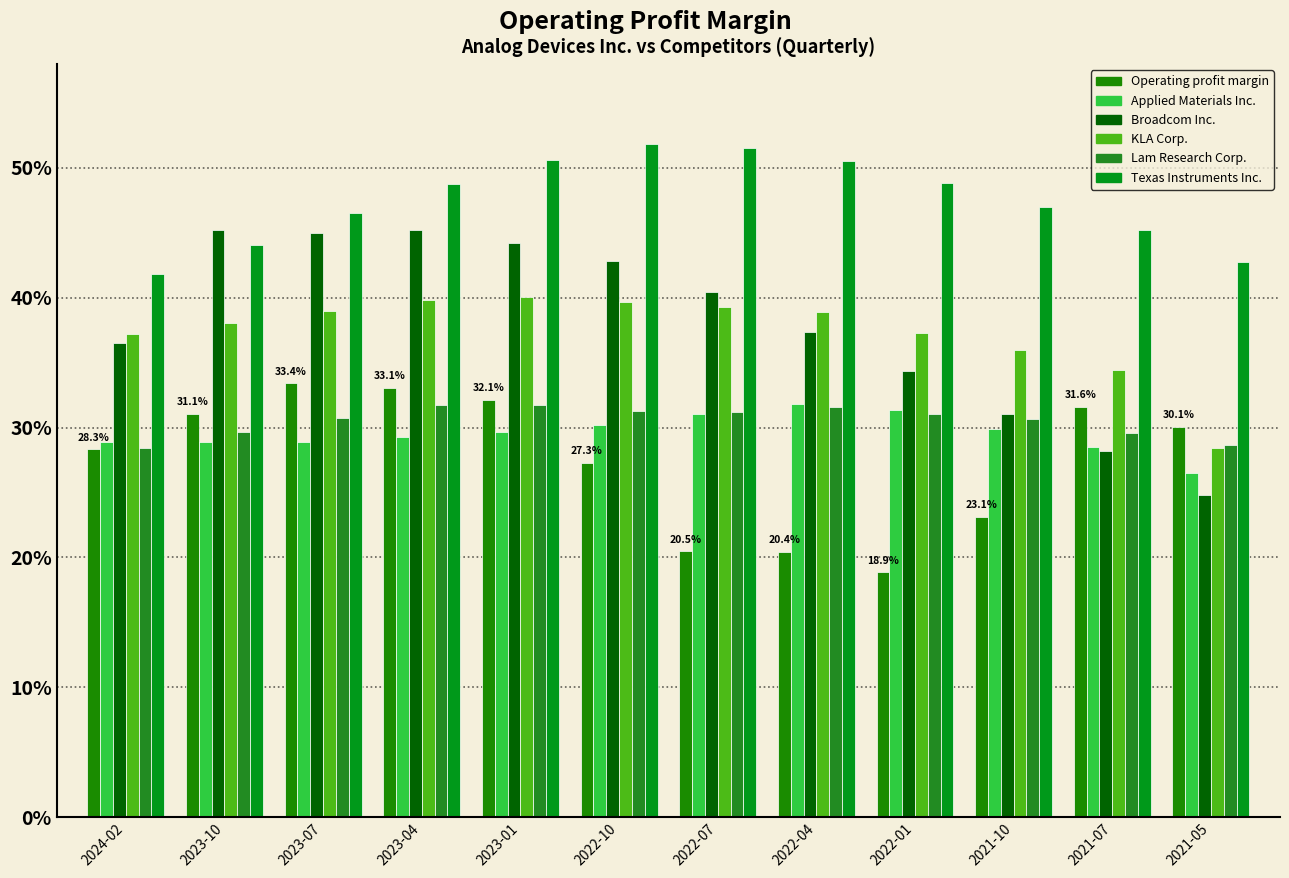

What is the difference between the maximum and minimum values in the Applied Materials Inc. series?

5.3